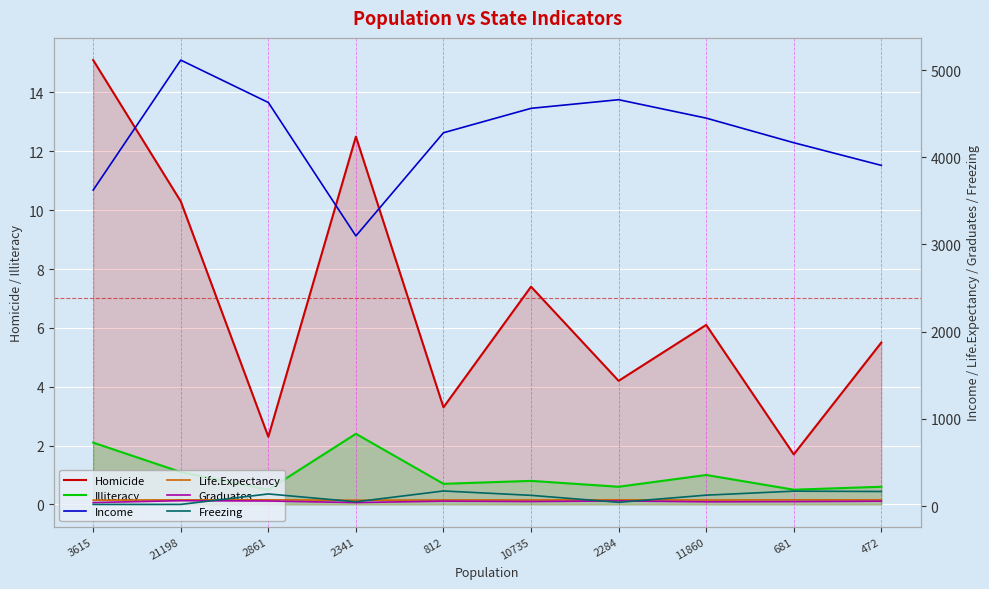

Between 11860 and 812, which is larger?

11860